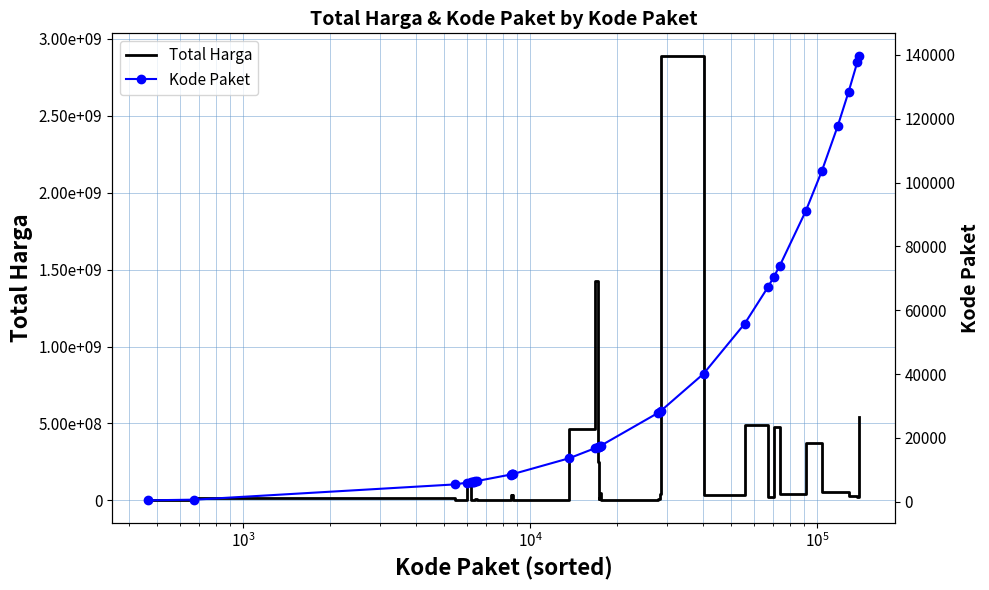

At how many categories does at least one series exceed 788739818?

2